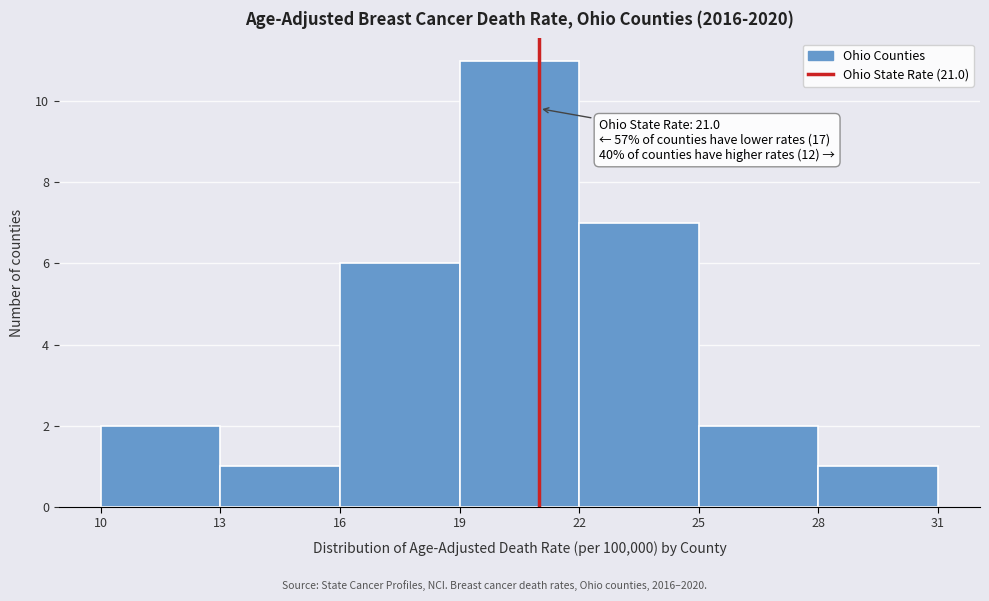

Over which range of the x-axis is the bar tallest?

19 to 22